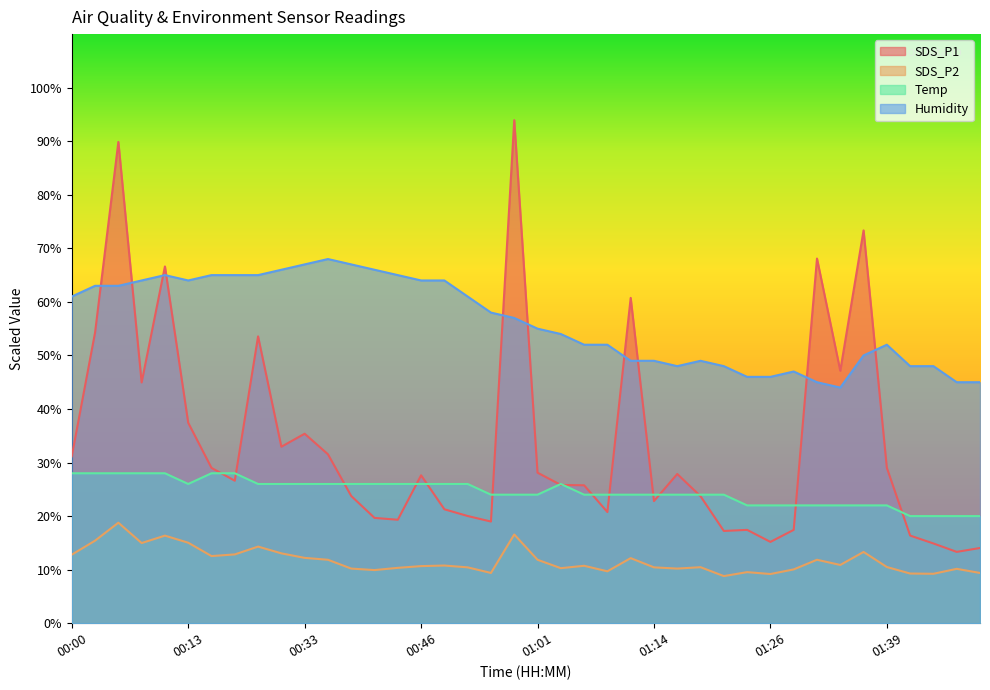

Reading left to right, what are all the values shown in this chart?

SDS_P1: 00:00=31.2	00:03=54.3	00:05=89.9	00:08=45.0	00:10=66.6	00:13=37.4	00:15=29.0	00:18=26.6	00:20=53.6	00:23=33.0	00:33=35.4	00:36=31.5	00:38=23.8	00:41=19.7	00:43=19.3	00:46=27.6	00:48=21.3	00:51=20.0	00:53=19.0	00:56=93.9	01:01=28.1	01:03=25.8	01:06=25.8	01:09=20.8	01:11=60.7	01:14=22.8	01:16=27.9	01:18=23.7	01:21=17.2	01:23=17.4	01:26=15.2	01:28=17.4	01:32=68.1	01:34=47.1	01:36=73.3	01:39=29.0	01:41=16.4	01:44=14.9	01:46=13.3	01:49=14.0
SDS_P2: 00:00=12.8	00:03=15.4	00:05=18.8	00:08=15.0	00:10=16.4	00:13=15.0	00:15=12.5	00:18=12.8	00:20=14.3	00:23=13.0	00:33=12.2	00:36=11.8	00:38=10.2	00:41=9.9	00:43=10.3	00:46=10.7	00:48=10.8	00:51=10.4	00:53=9.4	00:56=16.6	01:01=11.8	01:03=10.3	01:06=10.7	01:09=9.7	01:11=12.2	01:14=10.4	01:16=10.2	01:18=10.5	01:21=8.8	01:23=9.5	01:26=9.2	01:28=10.0	01:32=11.8	01:34=10.9	01:36=13.3	01:39=10.5	01:41=9.3	01:44=9.2	01:46=10.2	01:49=9.4
Temp: 00:00=28.0	00:03=28.0	00:05=28.0	00:08=28.0	00:10=28.0	00:13=26.0	00:15=28.0	00:18=28.0	00:20=26.0	00:23=26.0	00:33=26.0	00:36=26.0	00:38=26.0	00:41=26.0	00:43=26.0	00:46=26.0	00:48=26.0	00:51=26.0	00:53=24.0	00:56=24.0	01:01=24.0	01:03=26.0	01:06=24.0	01:09=24.0	01:11=24.0	01:14=24.0	01:16=24.0	01:18=24.0	01:21=24.0	01:23=22.0	01:26=22.0	01:28=22.0	01:32=22.0	01:34=22.0	01:36=22.0	01:39=22.0	01:41=20.0	01:44=20.0	01:46=20.0	01:49=20.0
Humidity: 00:00=61.0	00:03=63.0	00:05=63.0	00:08=64.0	00:10=65.0	00:13=64.0	00:15=65.0	00:18=65.0	00:20=65.0	00:23=66.0	00:33=67.0	00:36=68.0	00:38=67.0	00:41=66.0	00:43=65.0	00:46=64.0	00:48=64.0	00:51=61.0	00:53=58.0	00:56=57.0	01:01=55.0	01:03=54.0	01:06=52.0	01:09=52.0	01:11=49.0	01:14=49.0	01:16=48.0	01:18=49.0	01:21=48.0	01:23=46.0	01:26=46.0	01:28=47.0	01:32=45.0	01:34=44.0	01:36=50.0	01:39=52.0	01:41=48.0	01:44=48.0	01:46=45.0	01:49=45.0